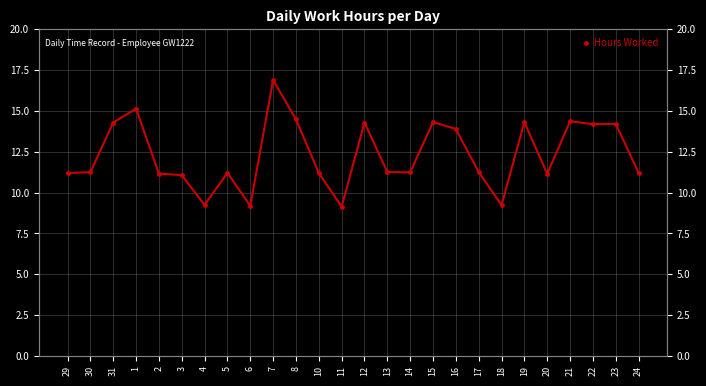

Between 10 and 31, which is larger?

31